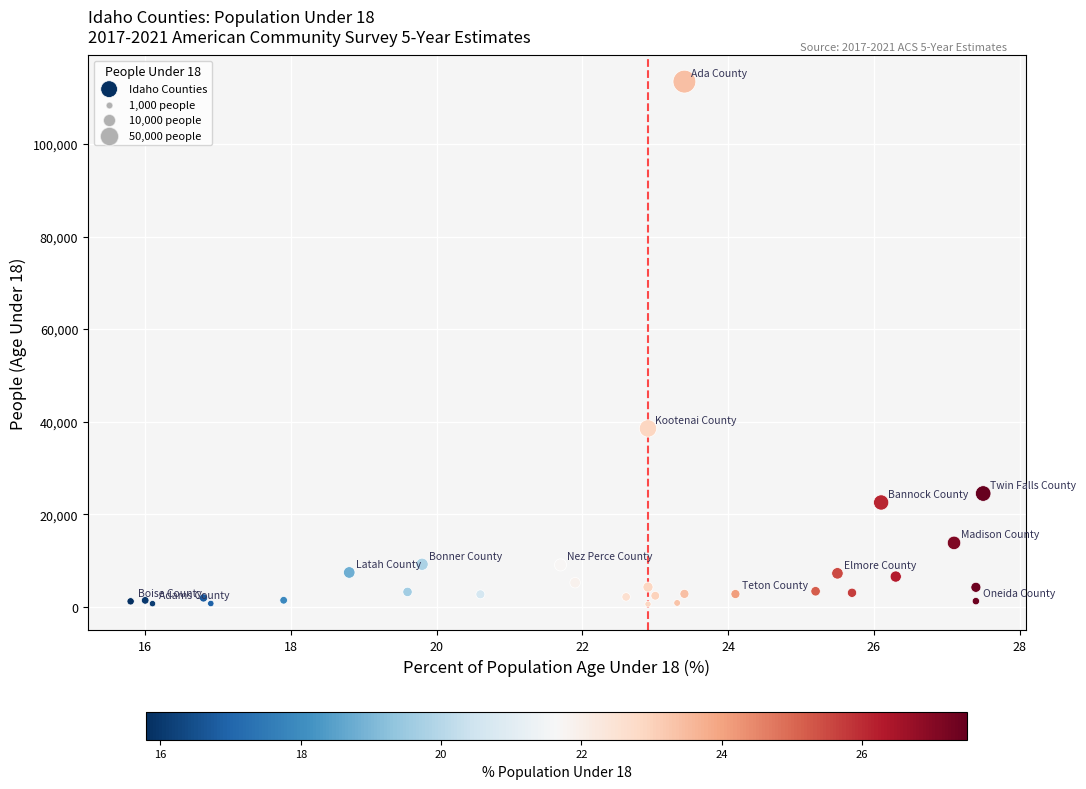

What Y value in the scatter plot is closest to 57030?

38544